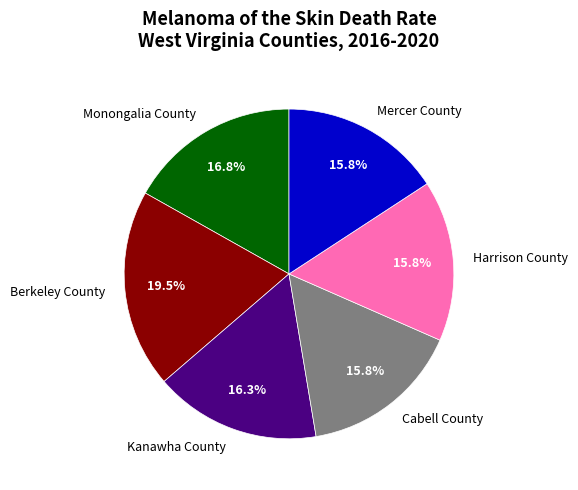

To the nearest percent, what is the average slice percentage?

17%